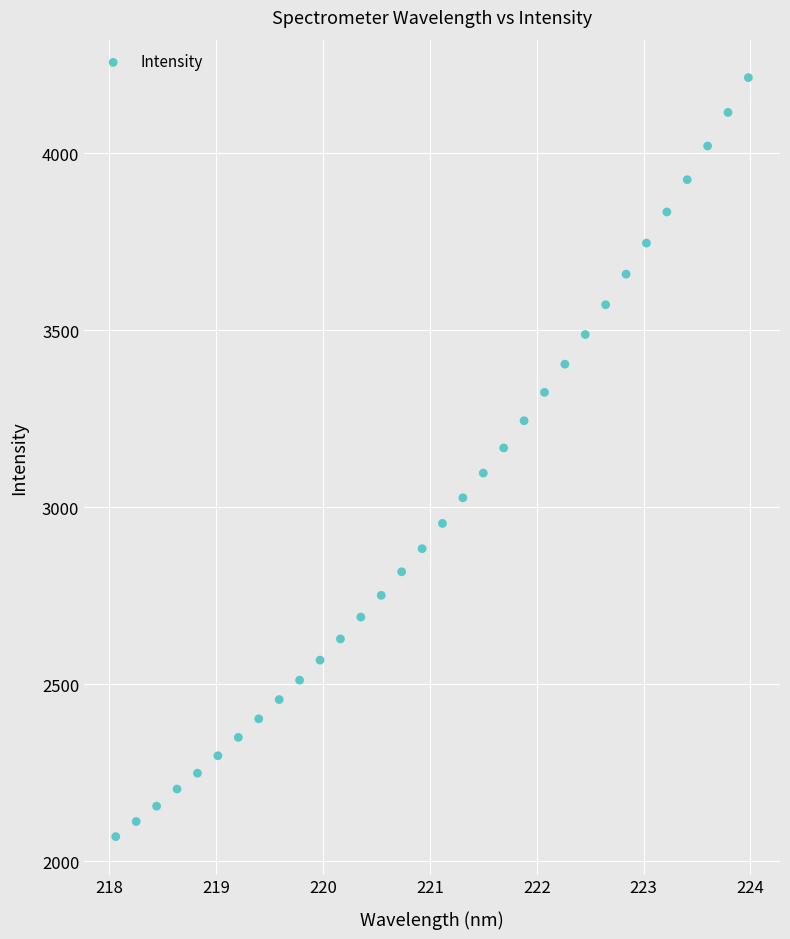

What is the range of Y values (max minus min)?

2143.0